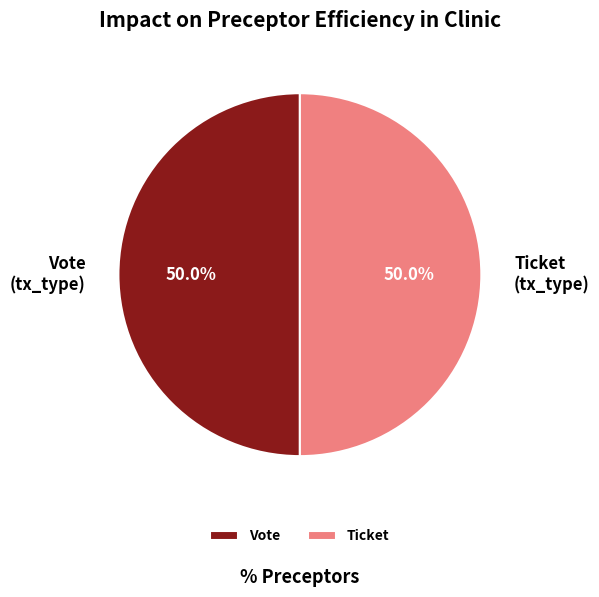

What portion of the pie excludes Vote (tx_type)?

50.0%